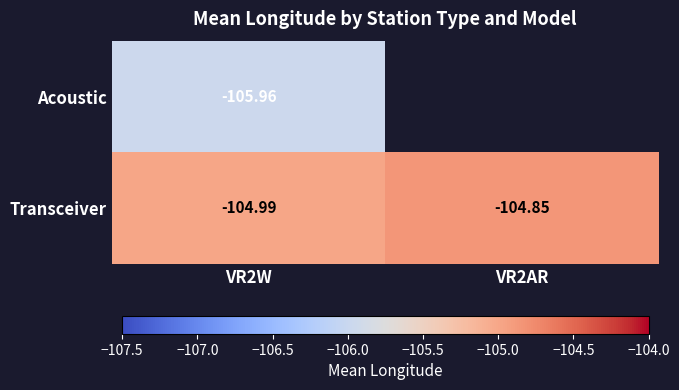

At VR2W, list the series in order from smallest to largest.

Acoustic, Transceiver